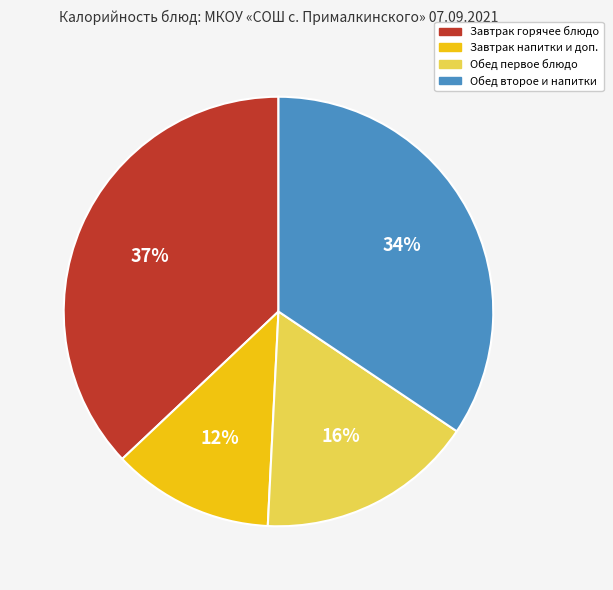

To the nearest percent, what is the average slice percentage?

25%